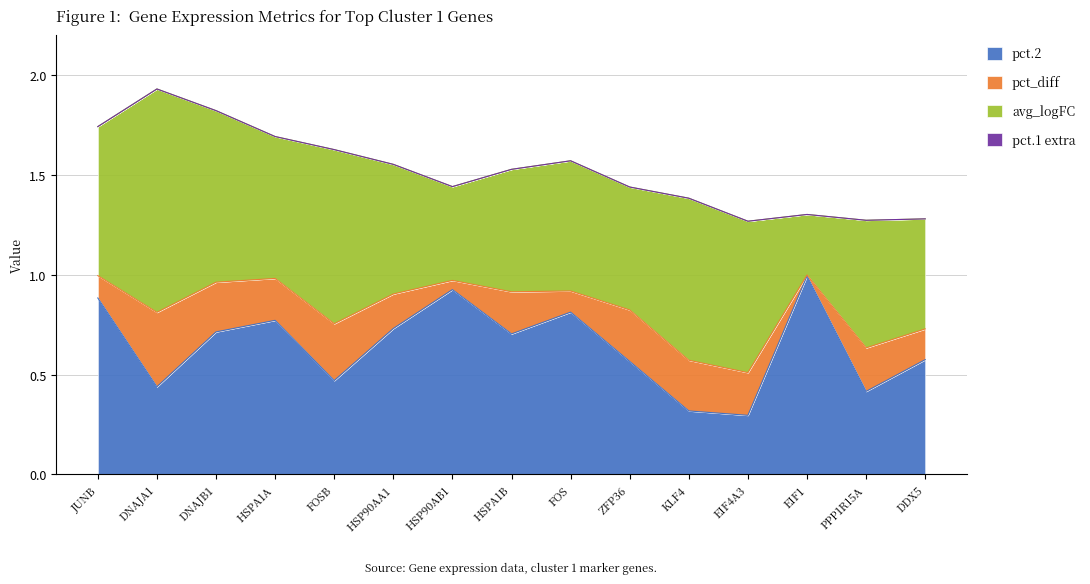

The pct.2 series shows 0.8 at FOS. True or false?

True